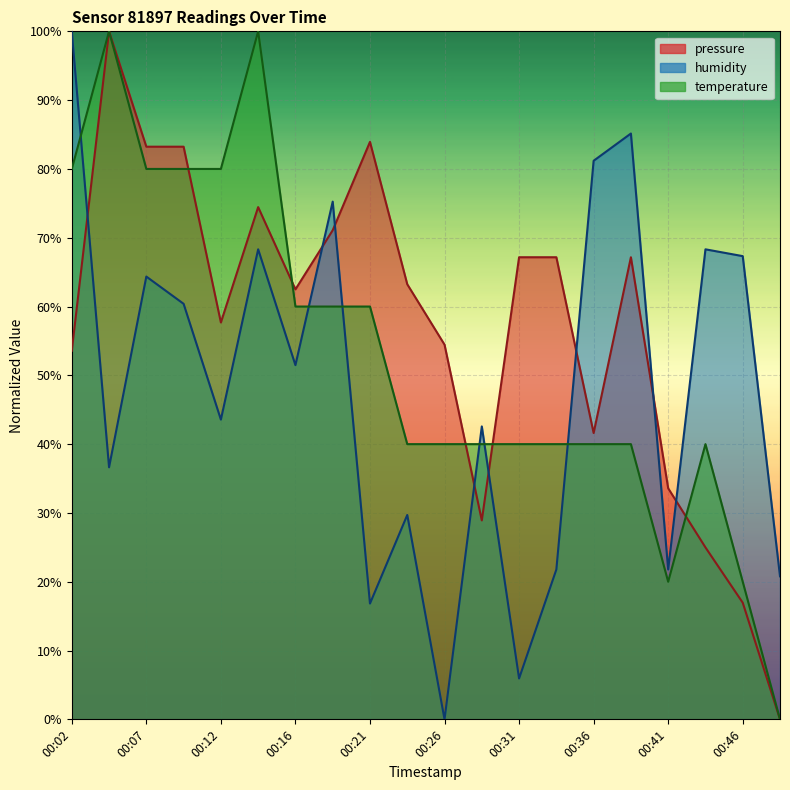

Reading right to left, what are all the values shown in this chart?

pressure: 0.0	17.0	25.0	33.6	67.2	41.6	67.2	67.2	28.9	54.5	63.2	83.9	71.1	62.5	74.5	57.7	83.2	83.2	100.0	53.6
humidity: 20.8	67.3	68.3	21.8	85.1	81.2	21.8	5.9	42.6	0.0	29.7	16.8	75.2	51.5	68.3	43.6	60.4	64.4	36.6	100.0
temperature: 0.0	20.0	40.0	20.0	40.0	40.0	40.0	40.0	40.0	40.0	40.0	60.0	60.0	60.0	100.0	80.0	80.0	80.0	100.0	80.0